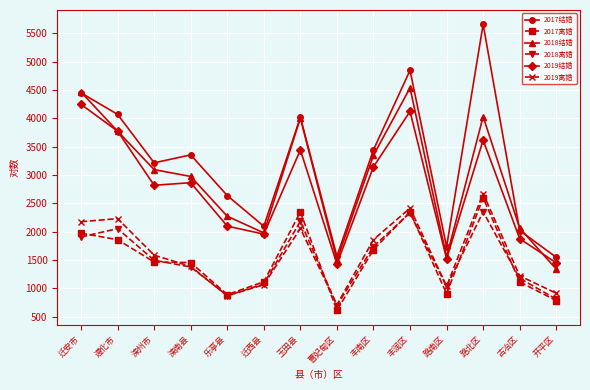

Which series has the largest range (max minus min)?

2017结婚